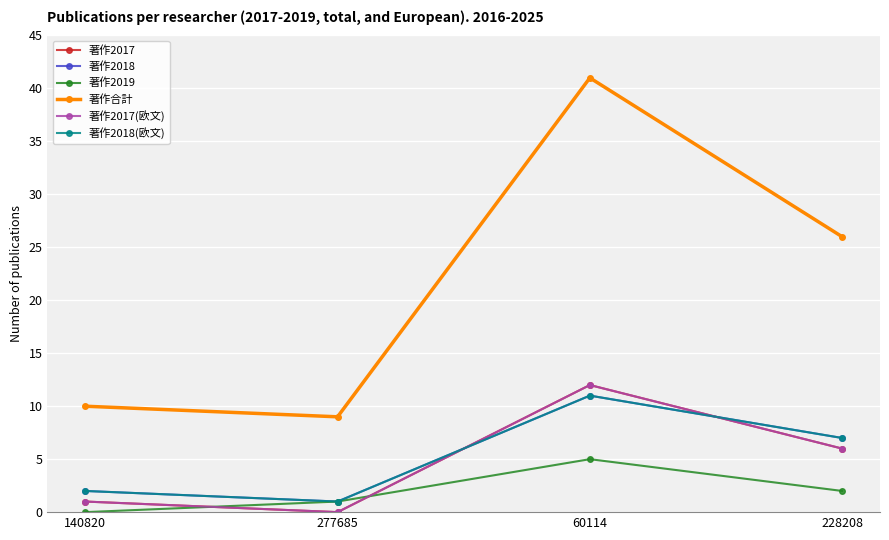

The value of 著作2018(欧文) at 60114 is 4. True or false?

False